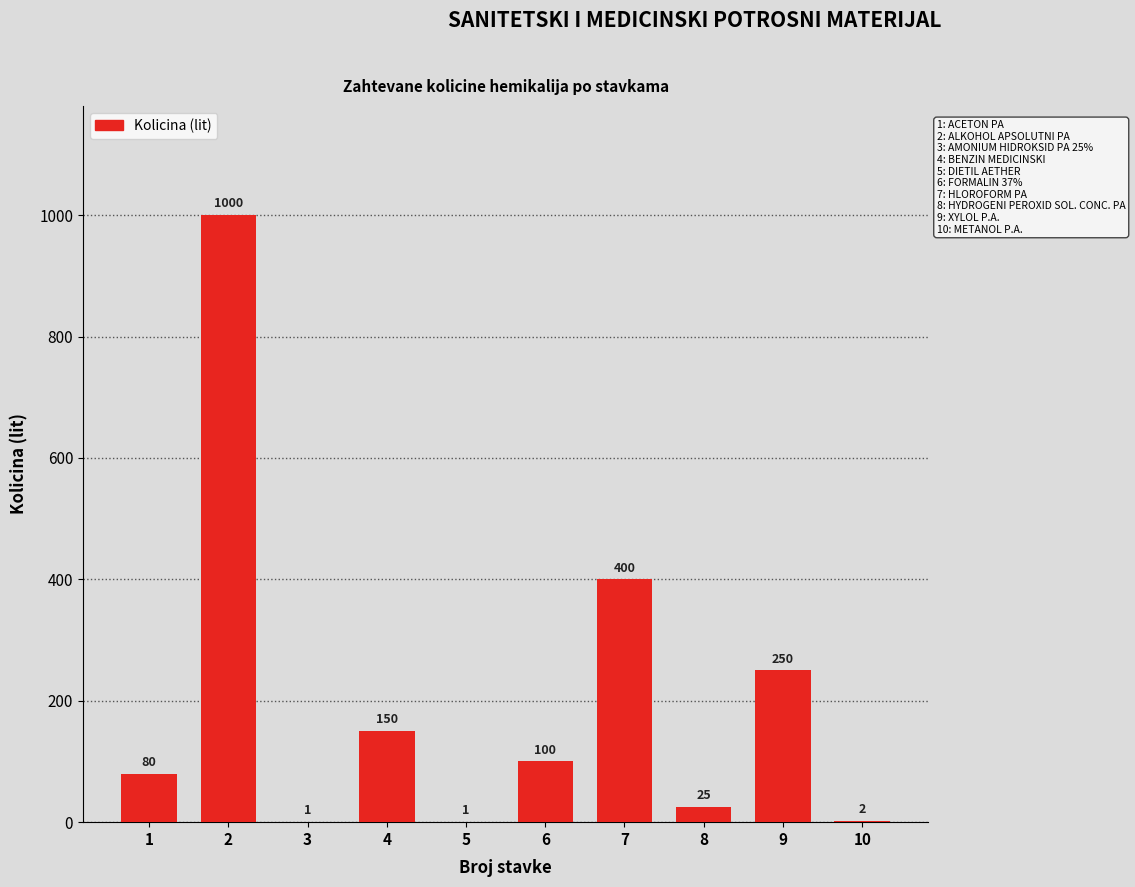

Reading right to left, extract all data points from this chart.

10=2	9=250	8=25	7=400	6=100	5=1	4=150	3=1	2=1000	1=80